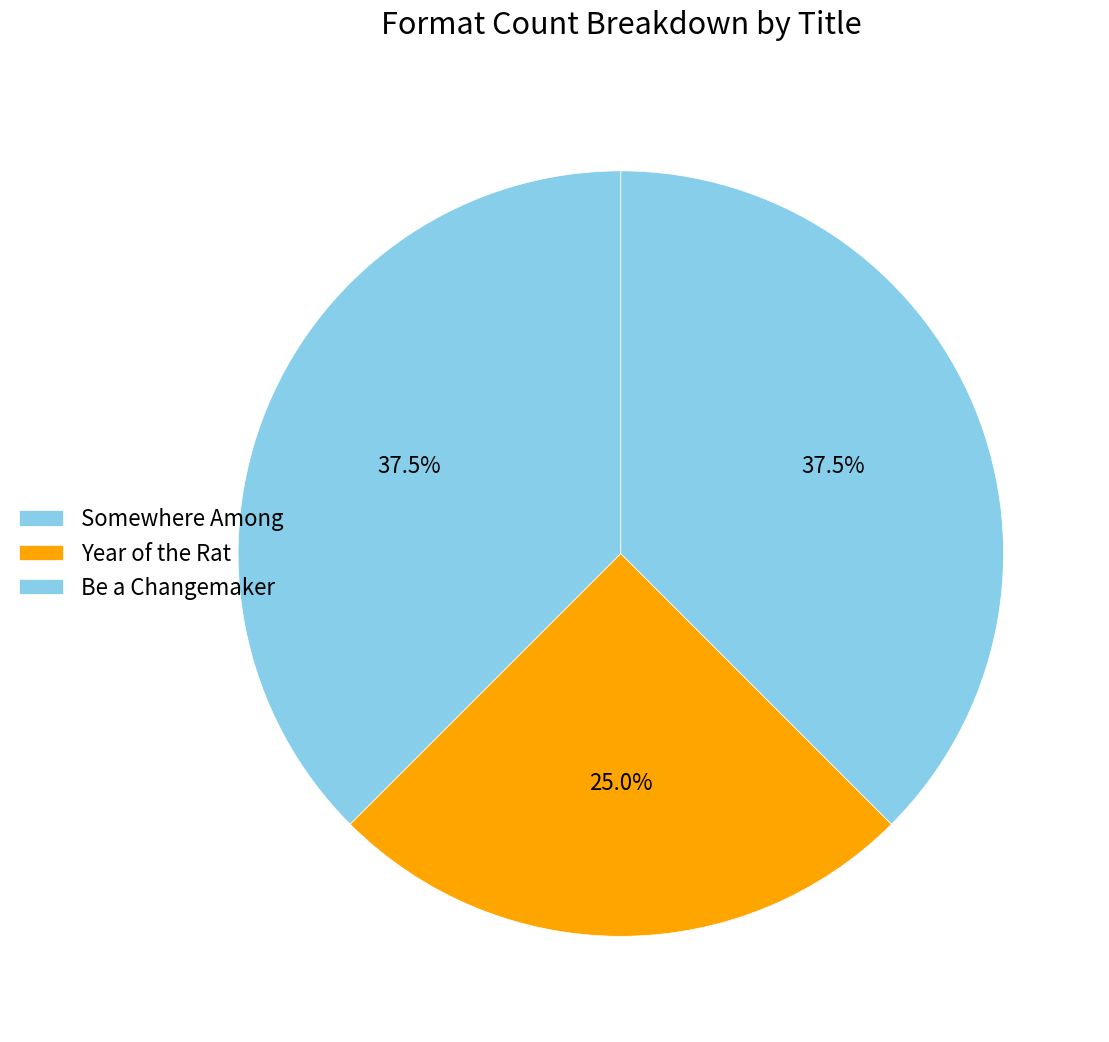

To the nearest percent, what is the average slice percentage?

33%